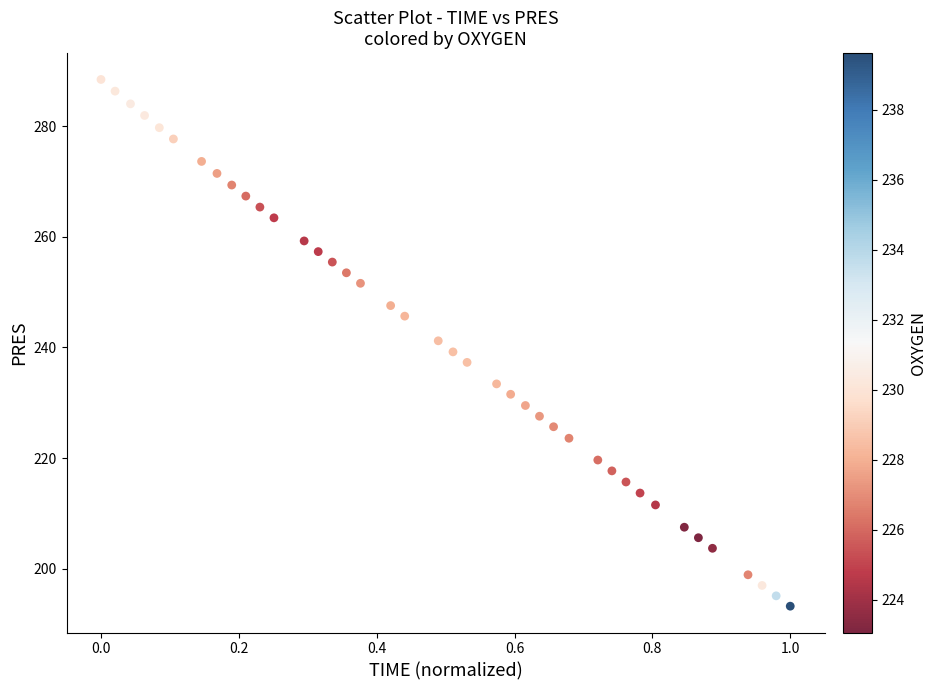

What is the range of X values (max minus min)?

1.0